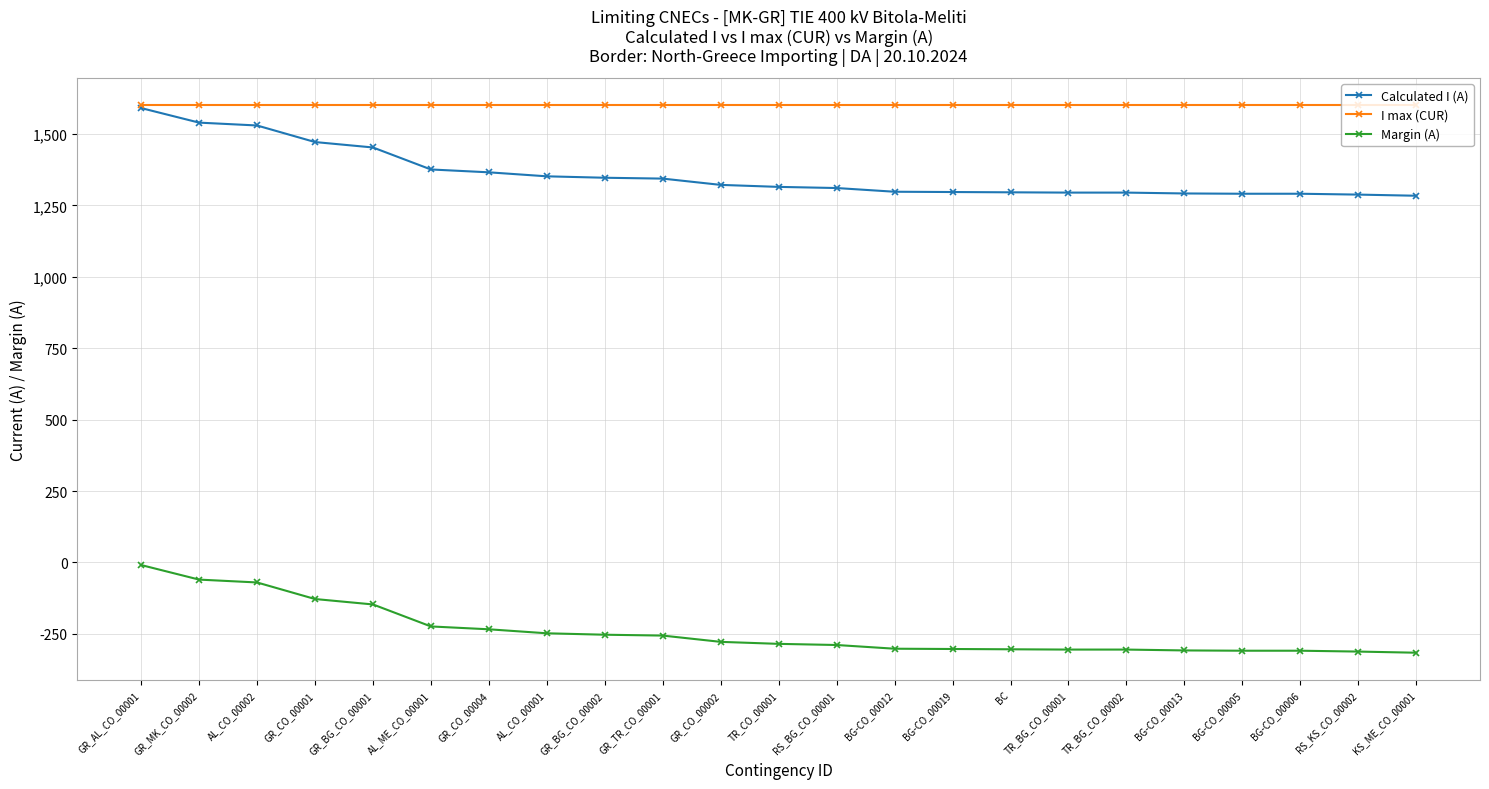

What is the difference between the highest and lowest values at BC?

1904